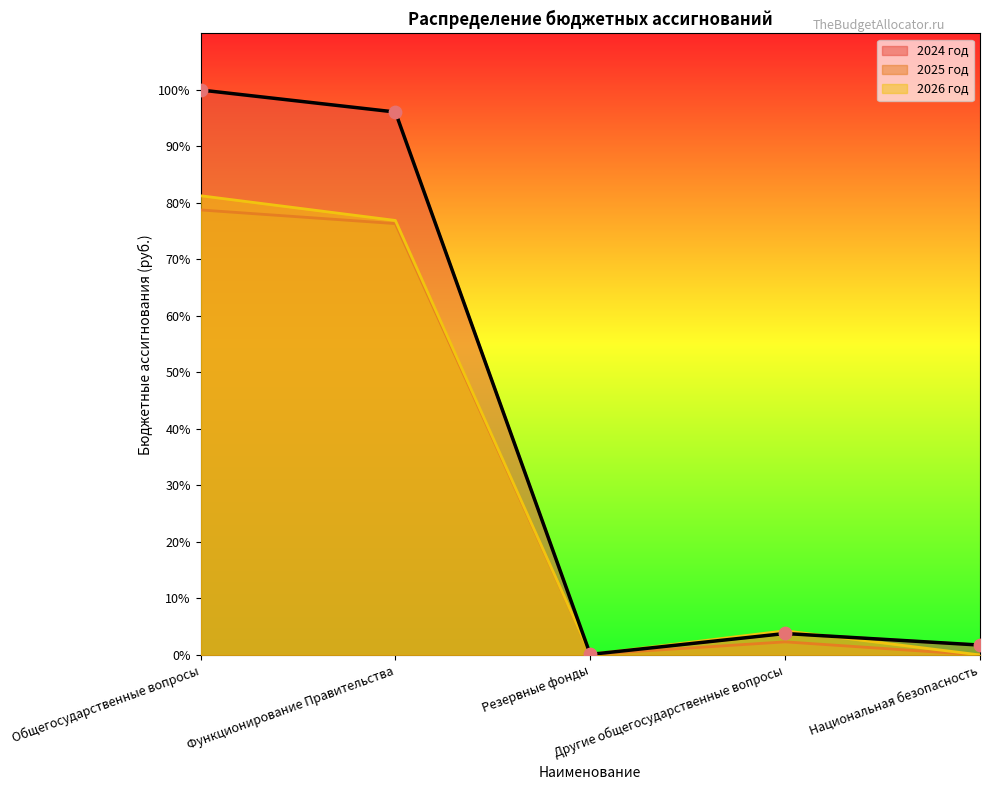

At which category is the sum across all series the highest?

Общегосударственные вопросы